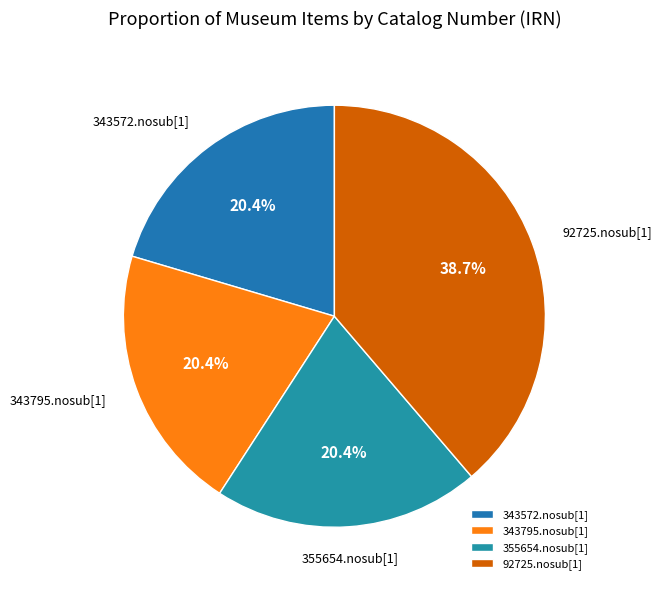

What is the largest slice in the pie chart?

92725.nosub[1]